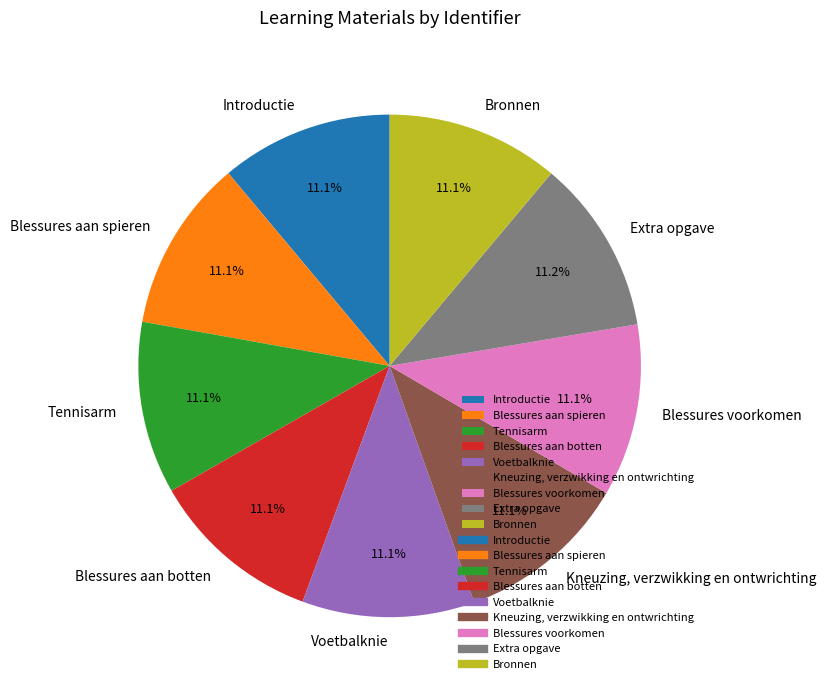

Is there a majority slice in this chart?

No